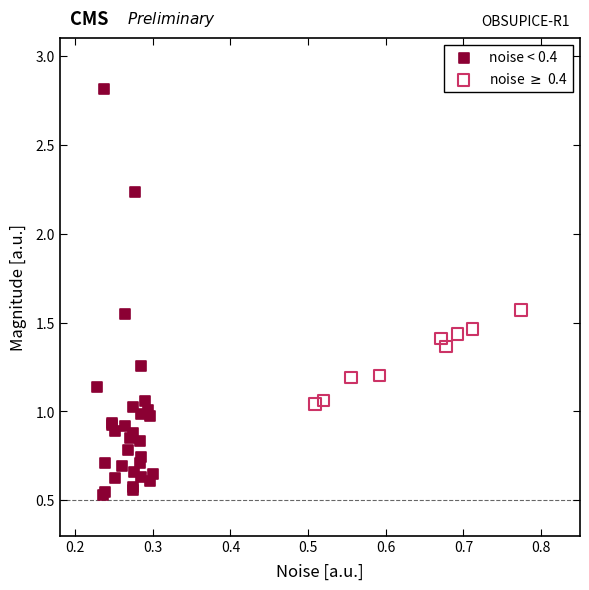

Which series reaches the maximum Y coordinate?

noise < 0.4